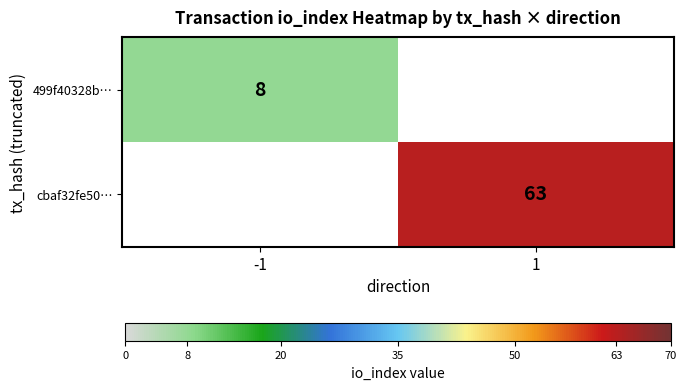

The value of 499f40328b… at -1 is 8. True or false?

True